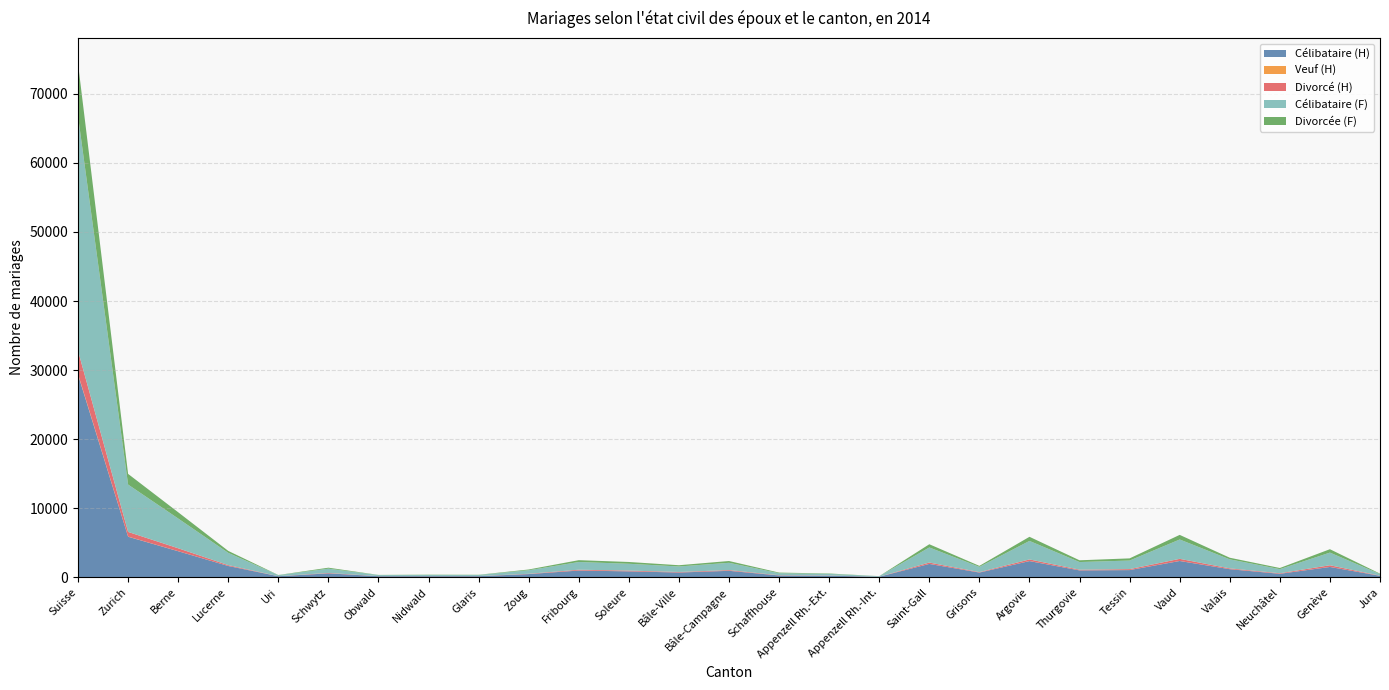

Reading left to right, what are all the values shown in this chart?

Célibataire (H): 29339	5859	3760	1620	138	552	142	147	146	448	962	842	675	921	249	214	66	1920	669	2330	982	1028	2345	1157	490	1481	196
Veuf (H): 91	18	8	4	0	1	1	0	1	2	4	4	2	2	1	2	0	5	2	7	3	8	4	5	1	5	1
Divorcé (H): 3355	680	420	123	10	62	12	16	14	44	116	111	78	104	35	29	3	196	64	236	102	133	307	114	79	242	25
Célibataire (F): 33987	6859	4311	1778	144	621	154	159	158	511	1116	985	798	1057	292	233	73	2184	760	2679	1106	1240	2804	1308	595	1833	229
Divorcée (F): 7609	1543	905	282	24	139	21	40	30	110	267	261	178	260	88	57	9	466	144	597	254	315	667	233	165	490	64